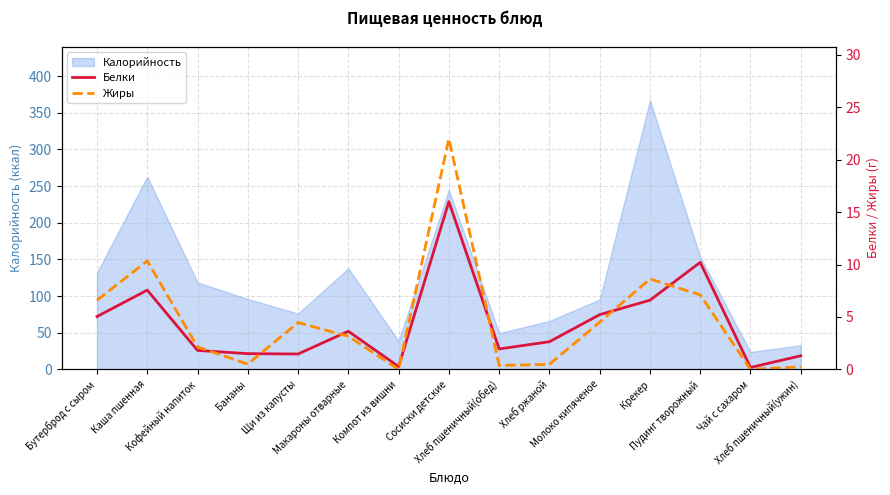

At how many categories does at least one series exceed 18?

1